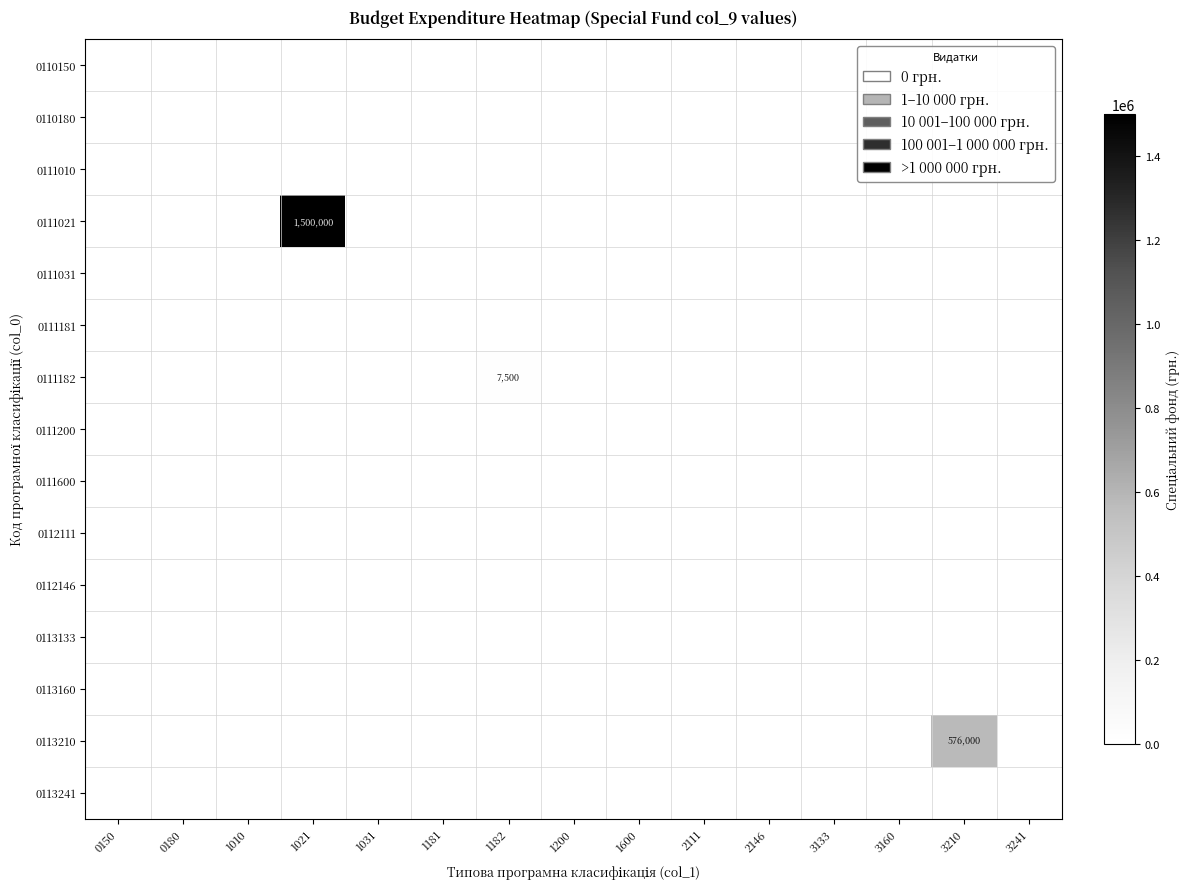

Between 1182 and 2146, which series saw the biggest shift?

0111182